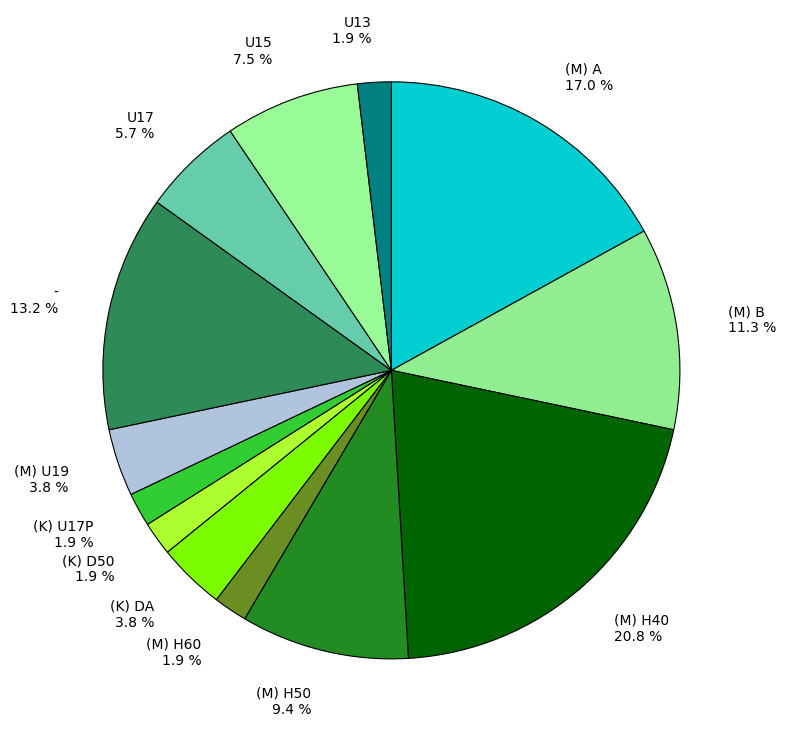

What percentage is NOT represented by (M) U19 3.8 %?

96.2%